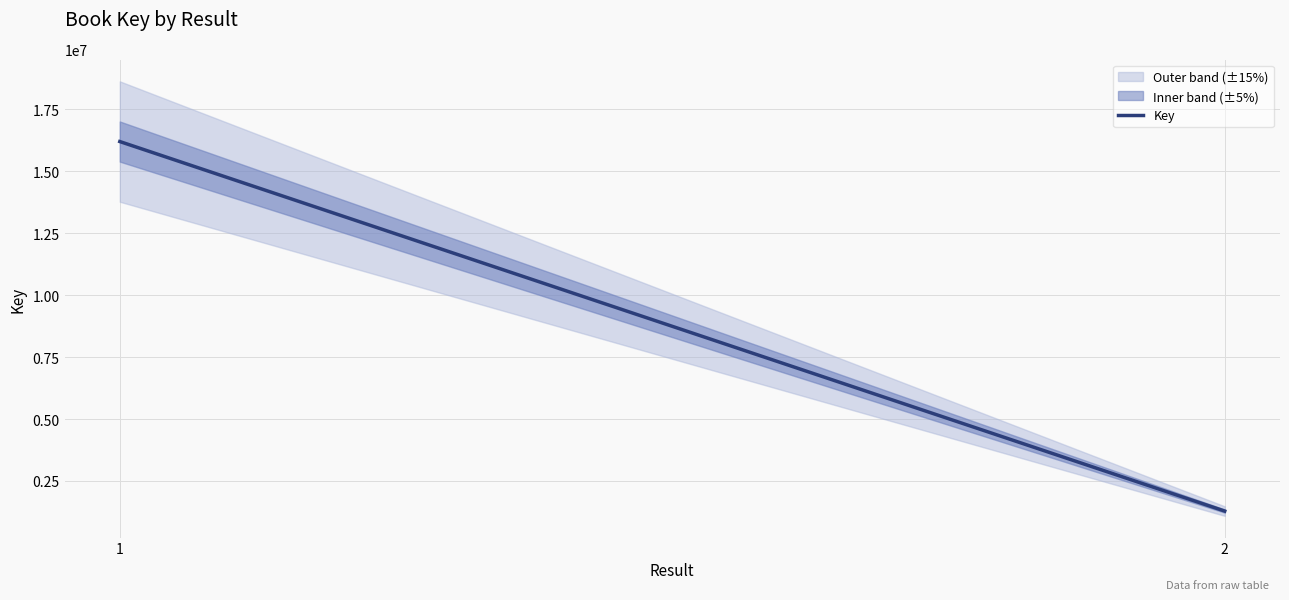

Reading left to right, extract all data points from this chart.

1=16204007	2=1283907